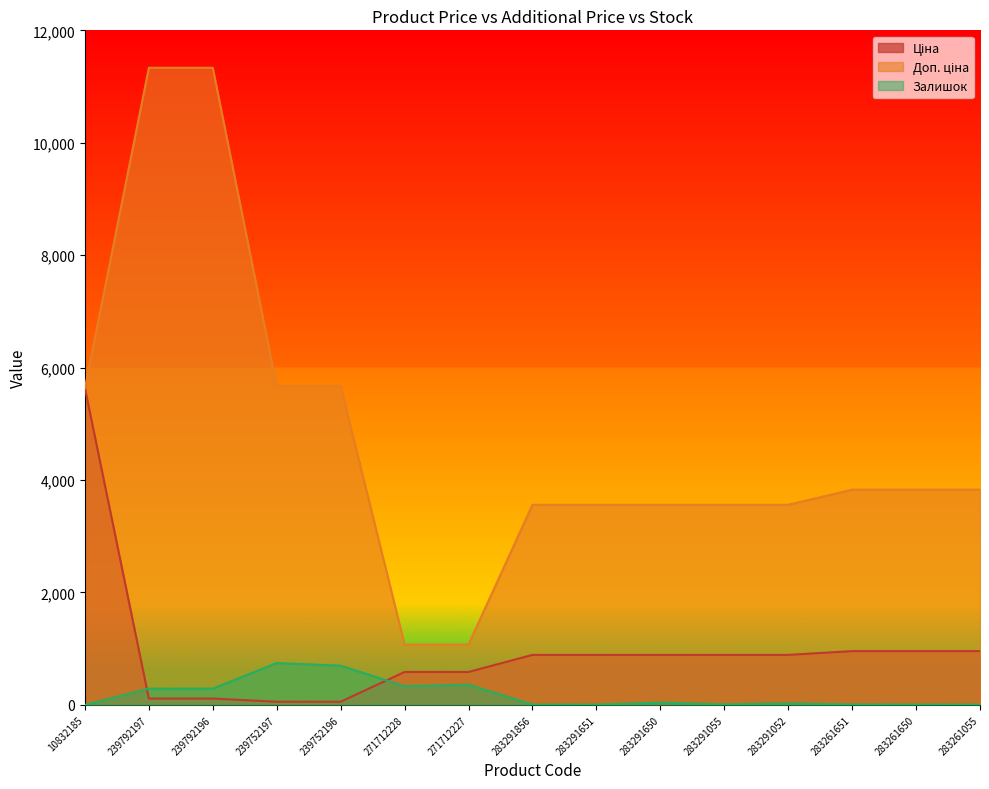

At how many categories does at least one series exceed 8330?

2